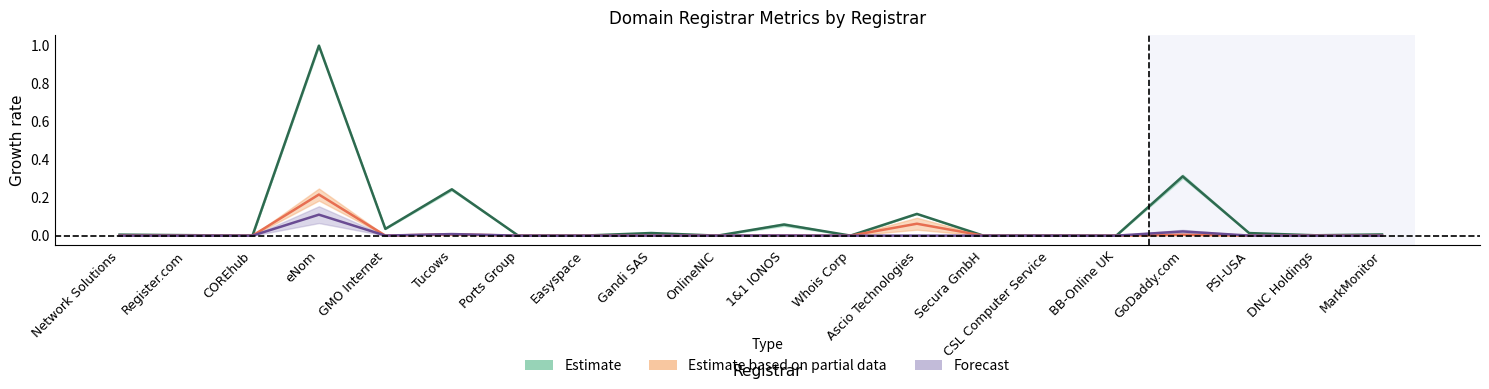

Where do total-domains and deleted-domains-nograce first cross each other?

Gandi SAS and OnlineNIC